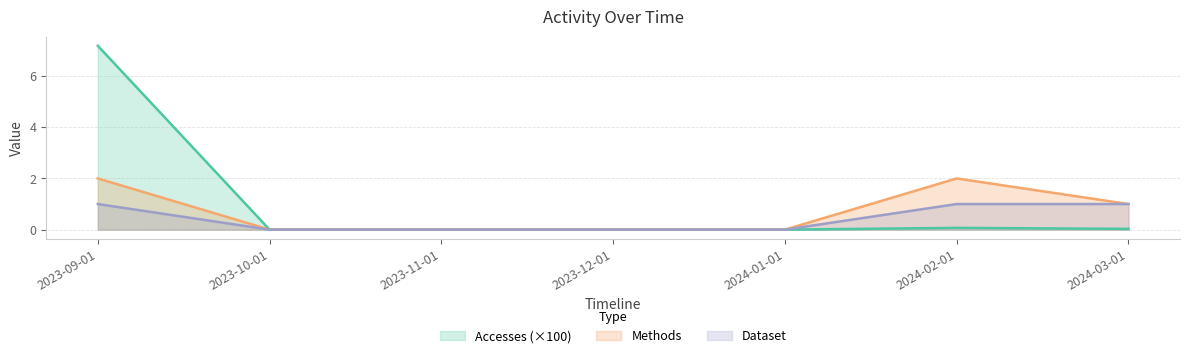

What is the maximum value for Accesses?

7.2